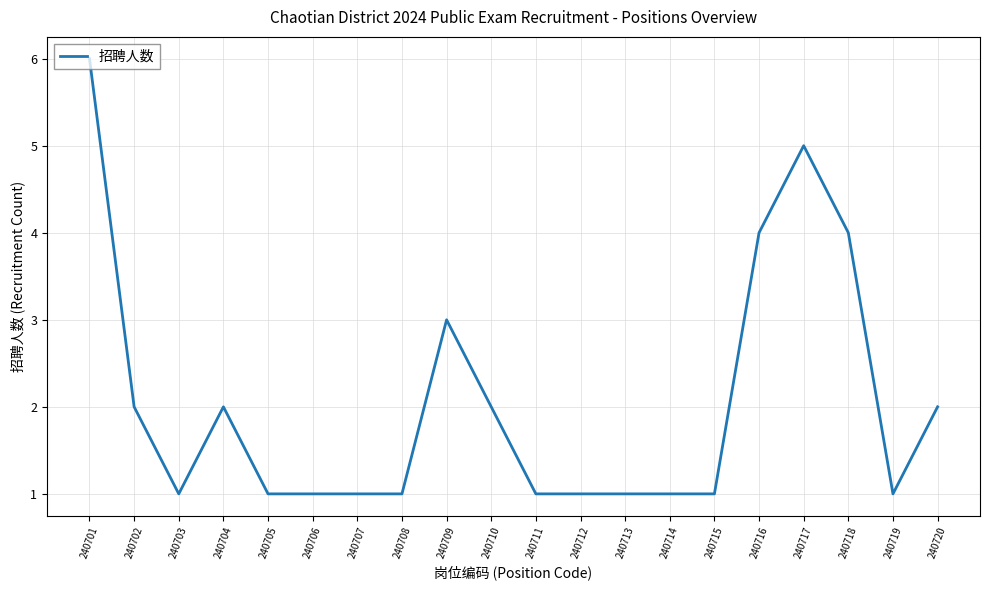

Reading right to left, extract all data points from this chart.

2	1	4	5	4	1	1	1	1	1	2	3	1	1	1	1	2	1	2	6